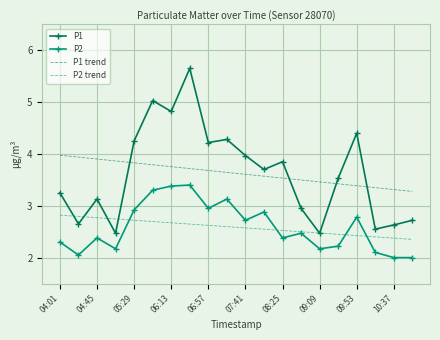

What is the minimum value shown in the chart?

2.0